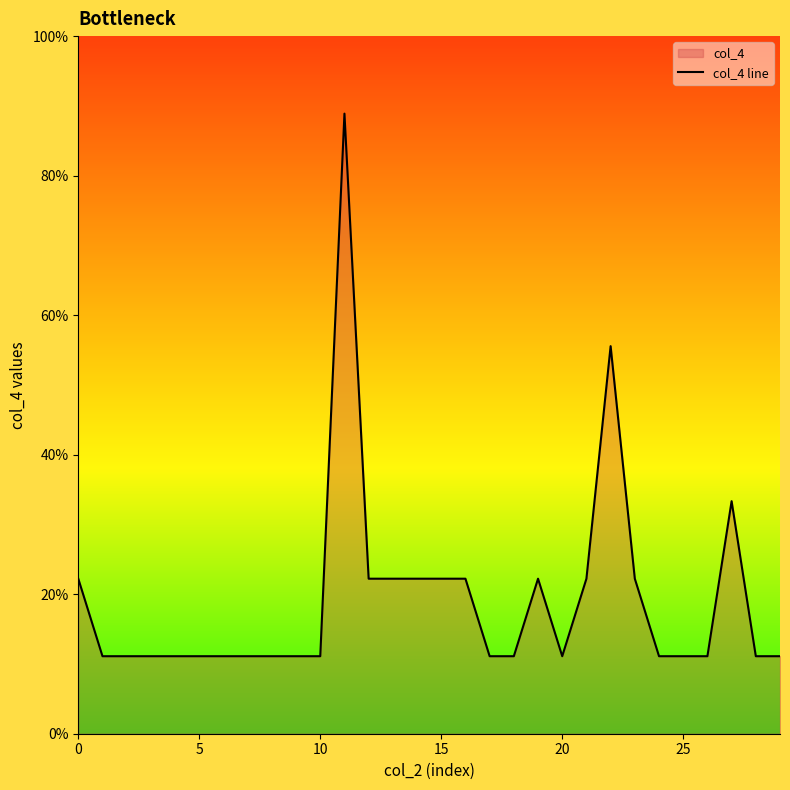

What is the sum of all values?

52